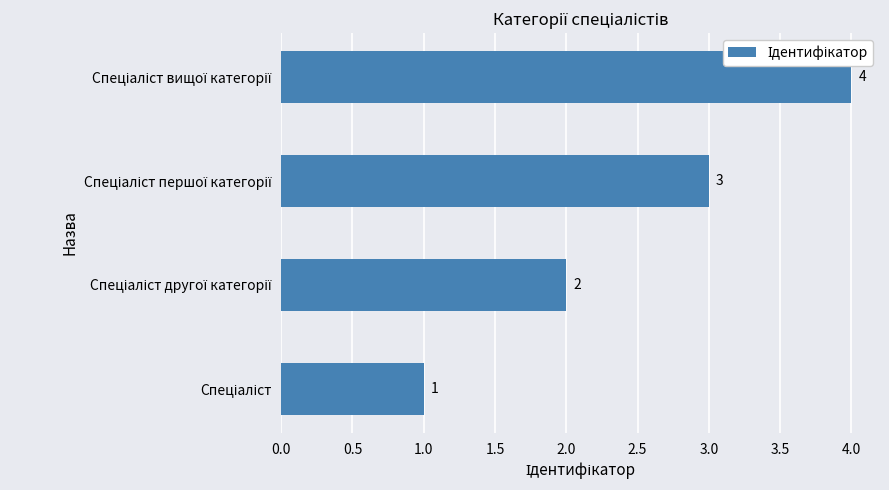

How many values are between 2 and 4?

3